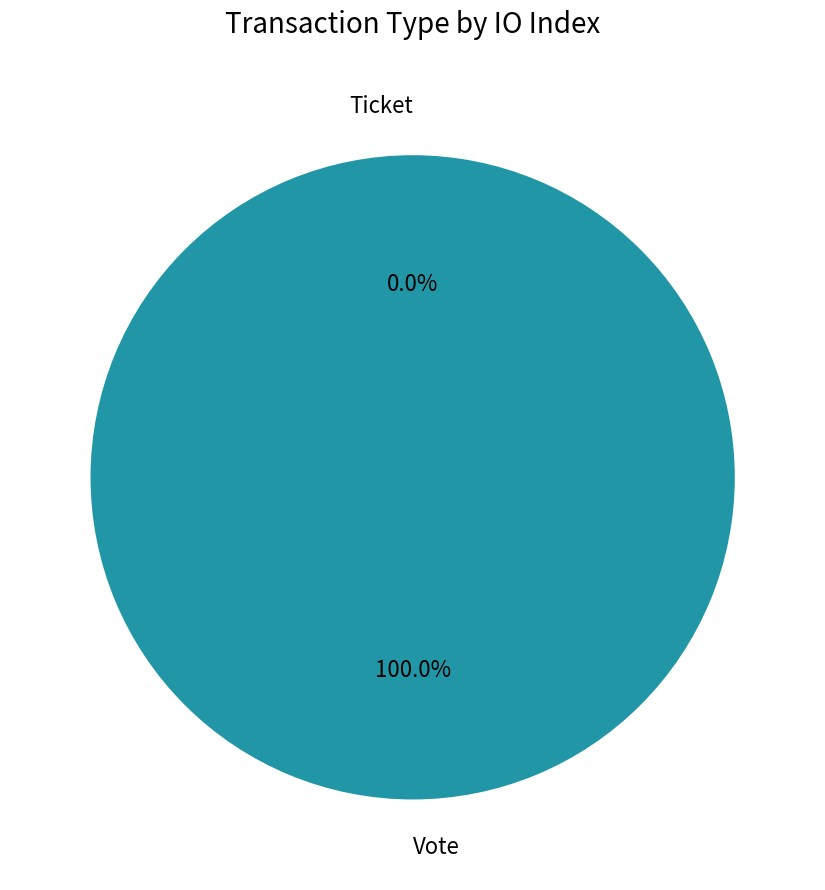

The Ticket slice represents 1% of the pie. True or false?

False